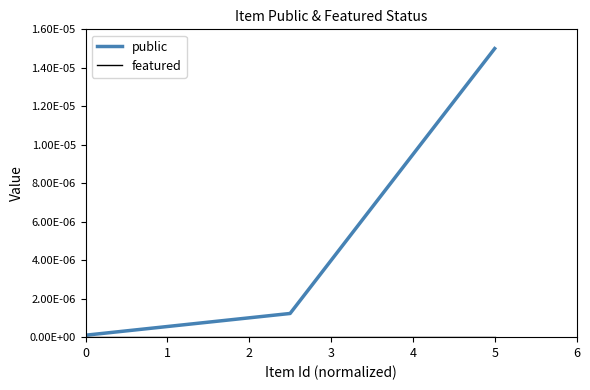

Does the chart have visible grid lines?

No